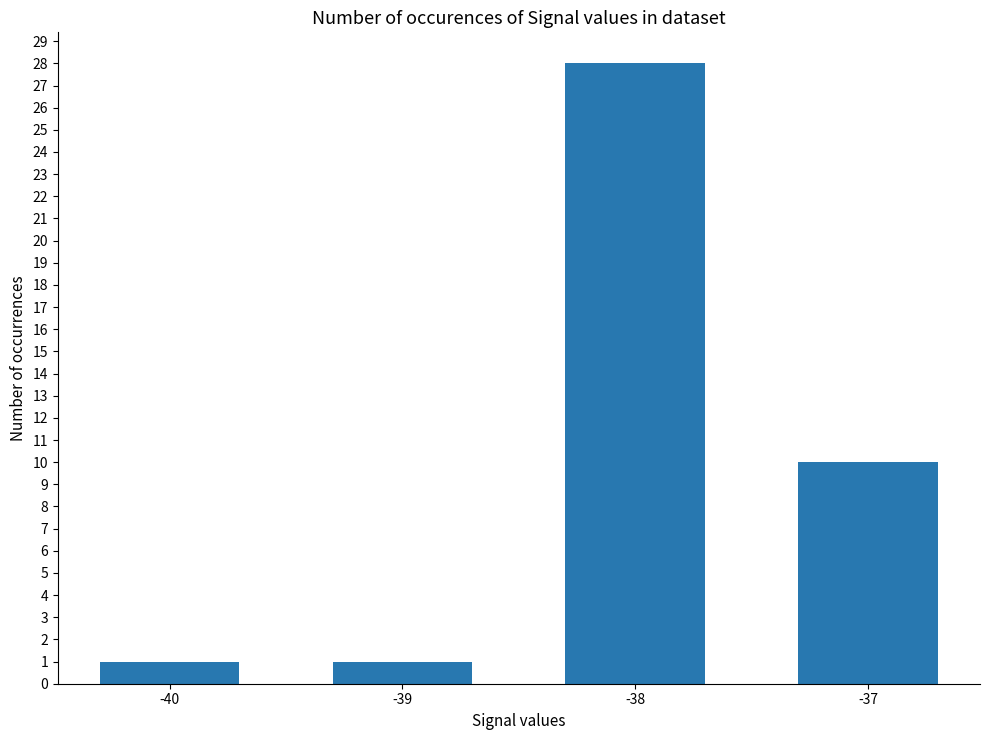

Reading right to left, what are all the values shown in this chart?

-37=10	-38=28	-39=1	-40=1